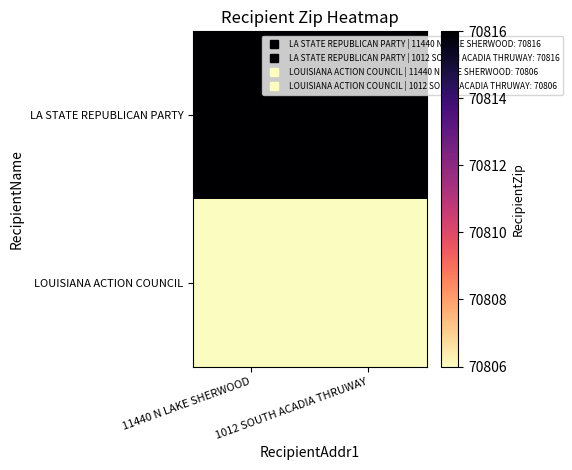

At 11440 N LAKE SHERWOOD, list the series in order from smallest to largest.

LOUISIANA ACTION COUNCIL, LA STATE REPUBLICAN PARTY